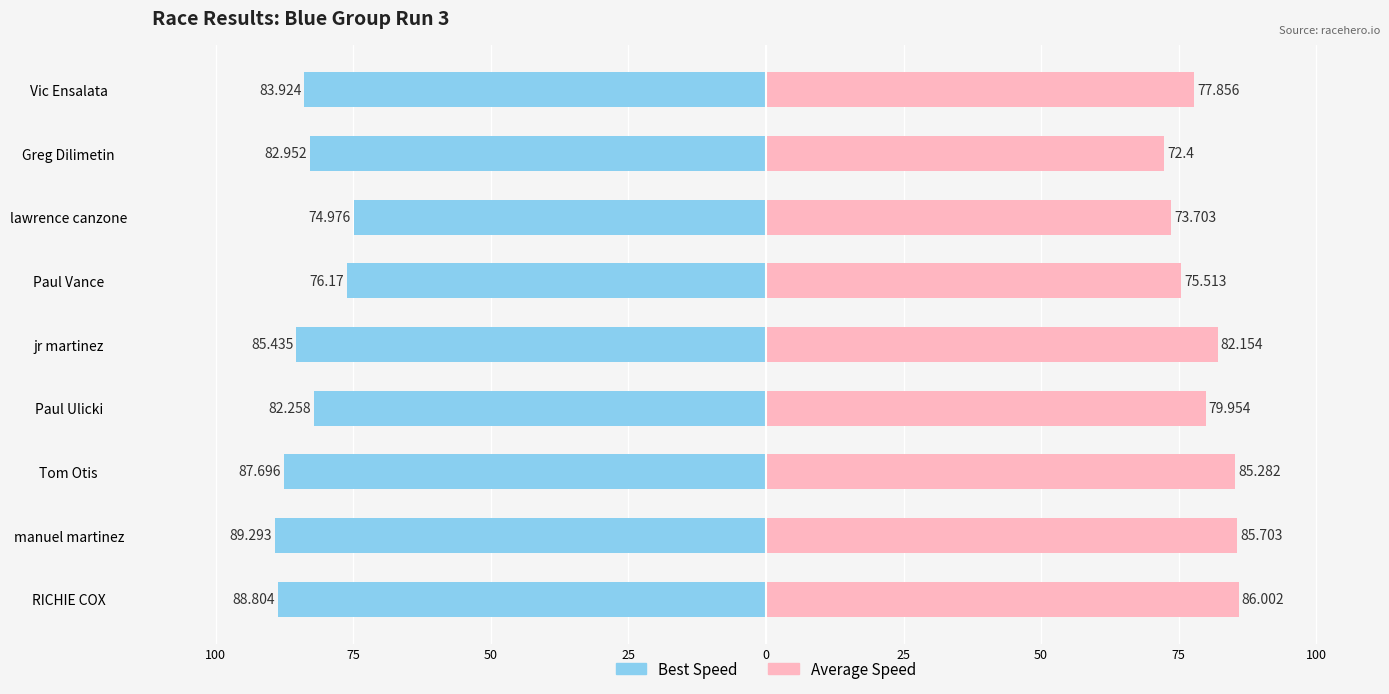

Count the number of data series in this chart.

2